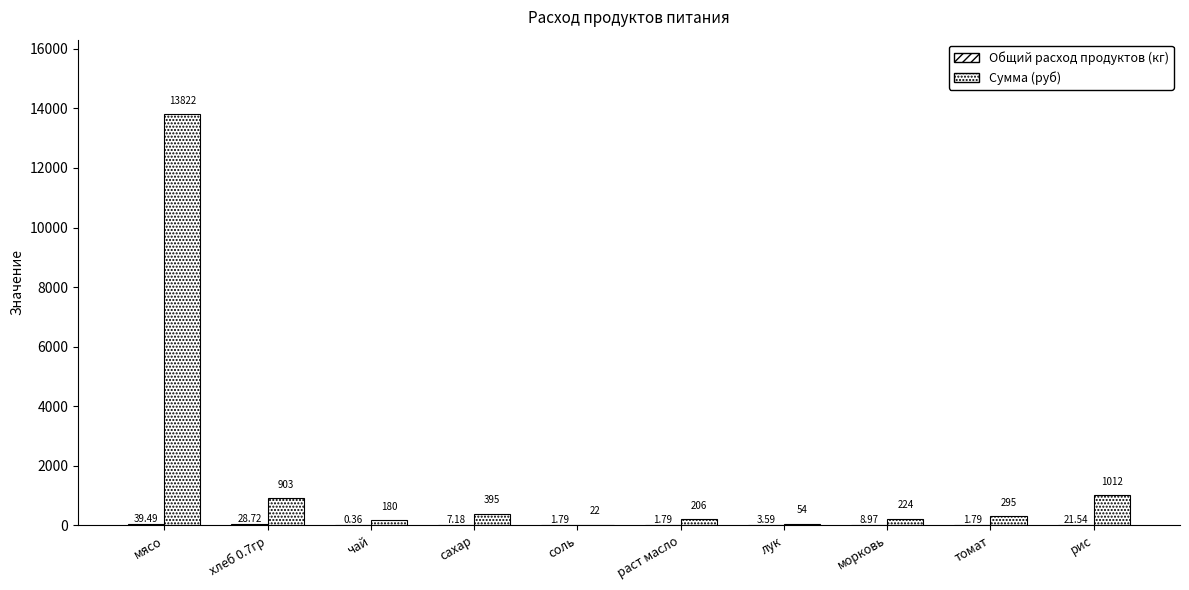

Which series changed the most between соль and морковь?

Сумма (руб)